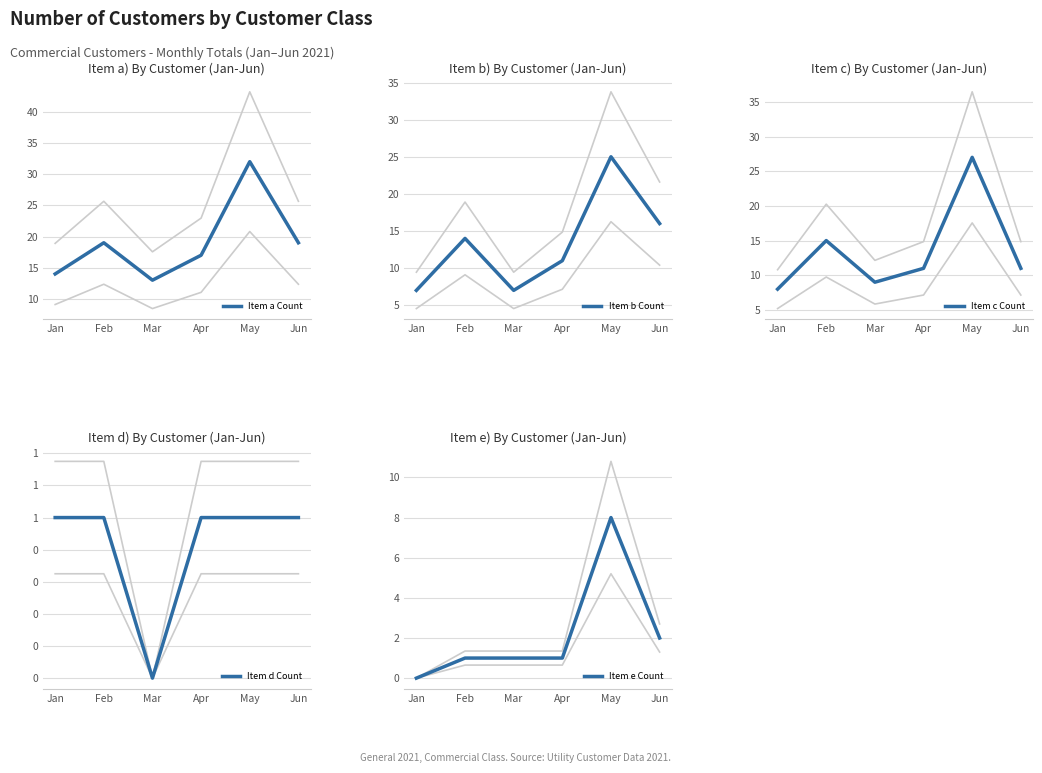

What is the difference between the highest and lowest values at Jan?

14